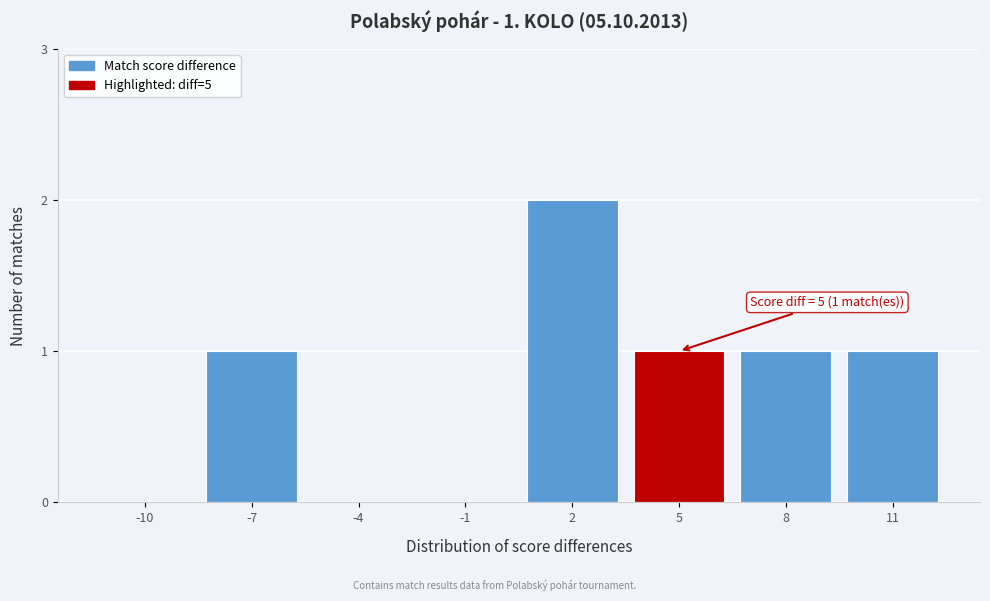

Reading right to left, extract all data points from this chart.

11=1	8=1	5=1	2=2	-1=0	-4=0	-7=1	-10=0